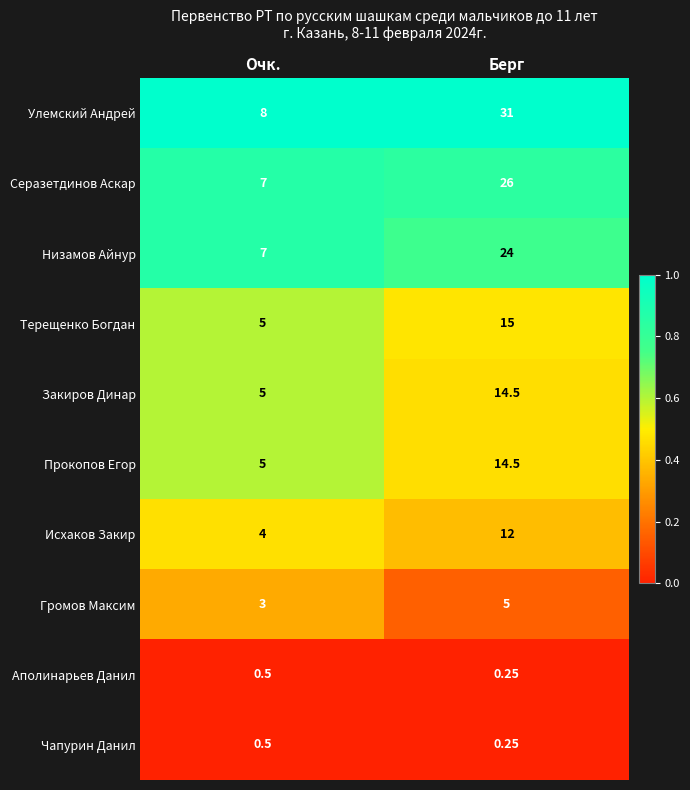

Which series has the largest range (max minus min)?

Улемский Андрей